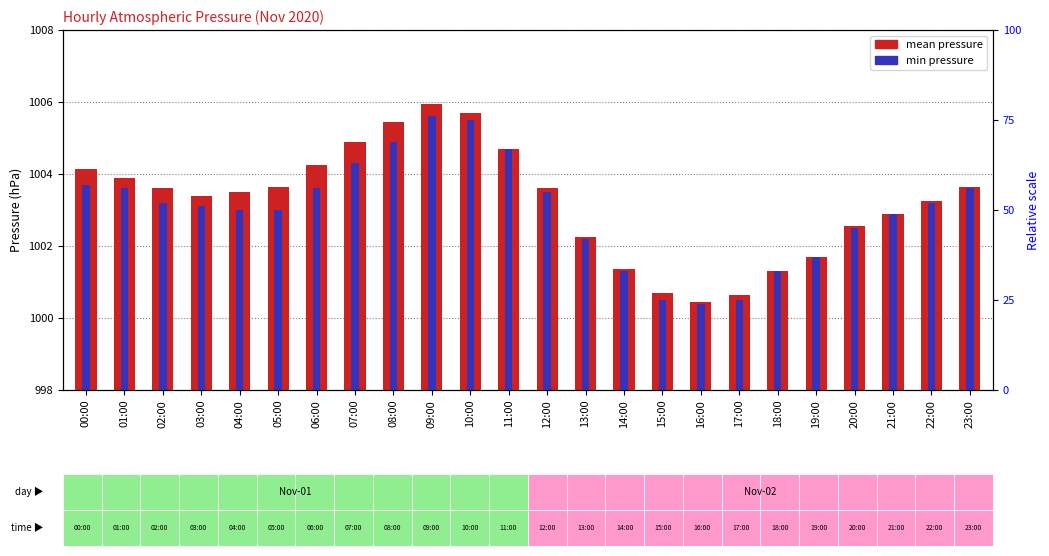

Reading left to right, extract all data points from this chart.

mean pressure: 1004.2	1003.9	1003.6	1003.4	1003.5	1003.6	1004.2	1004.9	1005.5	1006.0	1005.7	1004.7	1003.6	1002.2	1001.3	1000.7	1000.5	1000.6	1001.3	1001.7	1002.5	1002.9	1003.2	1003.7
min pressure: 1003.7	1003.6	1003.2	1003.1	1003.0	1003.0	1003.6	1004.3	1004.9	1005.6	1005.5	1004.7	1003.5	1002.2	1001.3	1000.5	1000.4	1000.5	1001.3	1001.7	1002.5	1002.9	1003.2	1003.6